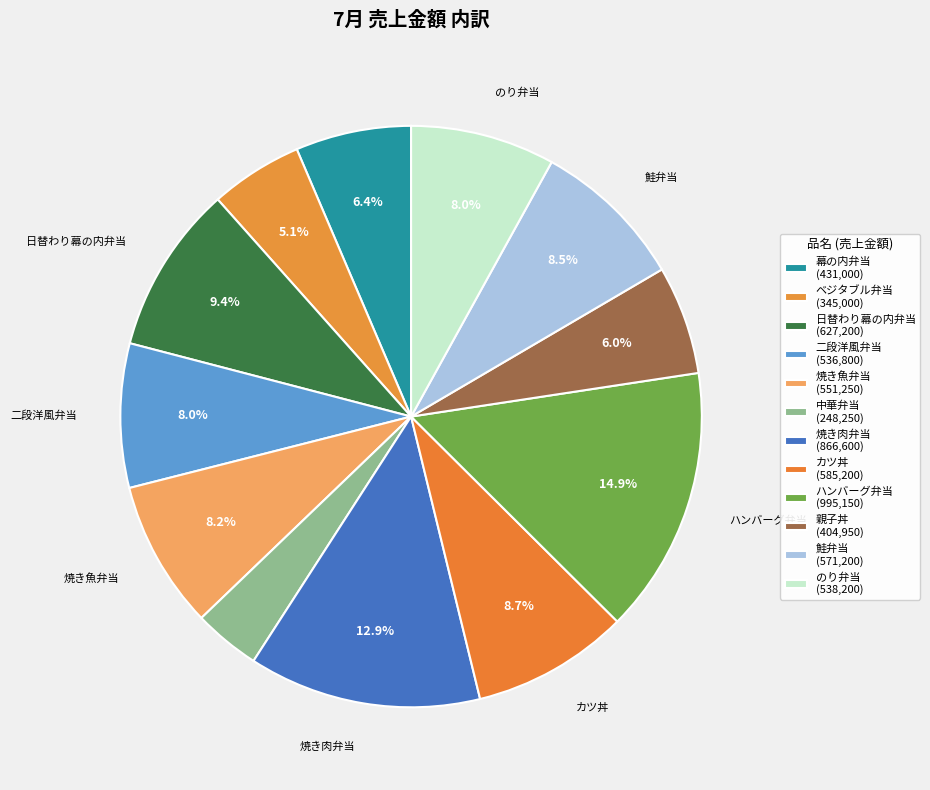

The ハンバーグ弁当 slice represents 7% of the pie. True or false?

False